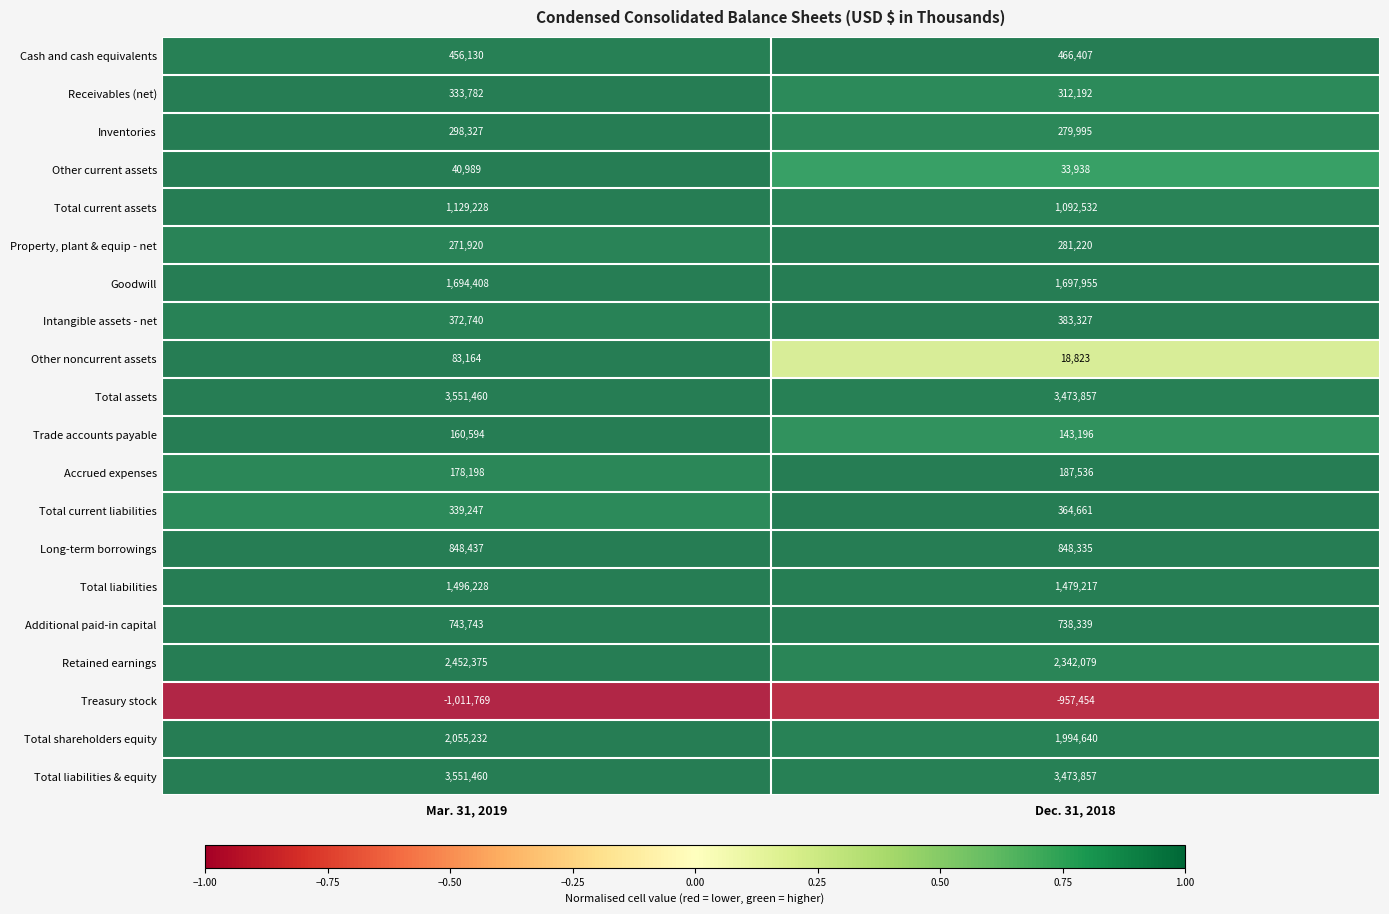

What is the total value across all series at Mar. 31, 2019?

19045893